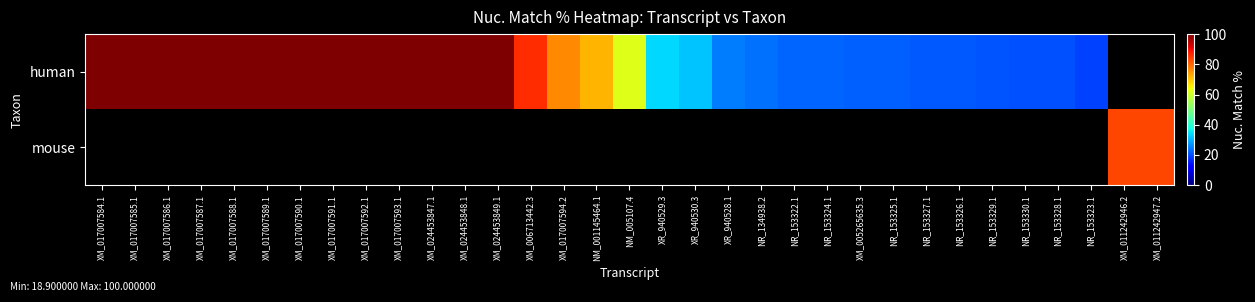

Which series has the widest spread of values?

human